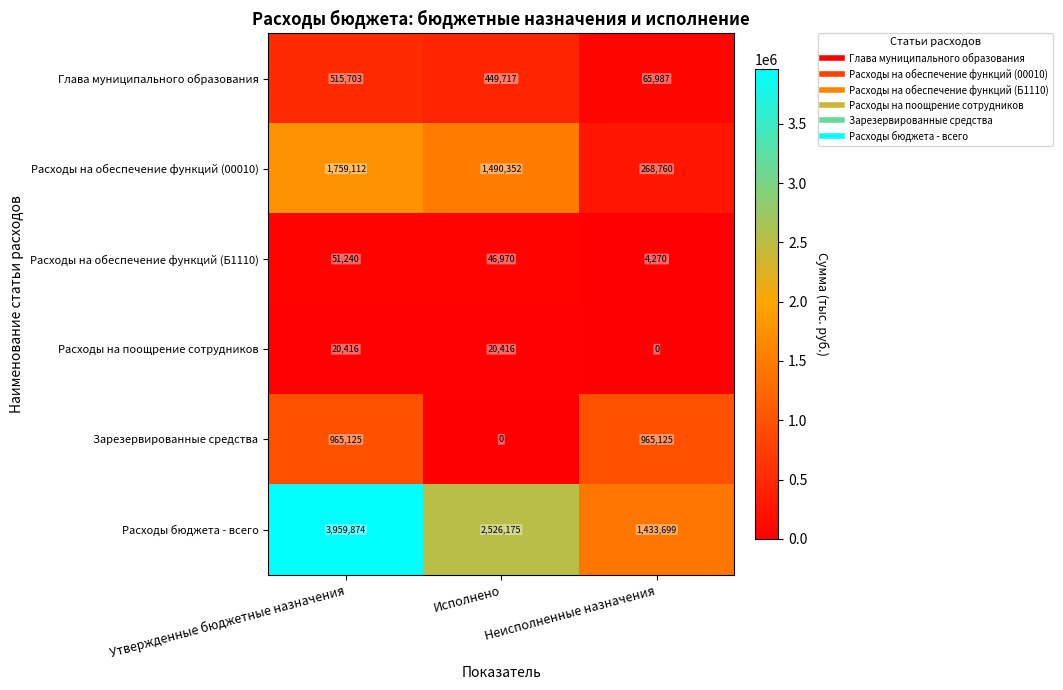

What is the total value across all series at Неисполненные назначения?

2737841